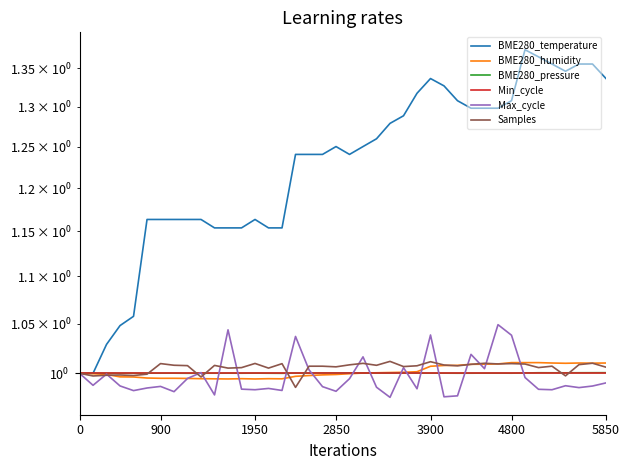

How many interior local peaks does the Samples series have?

13